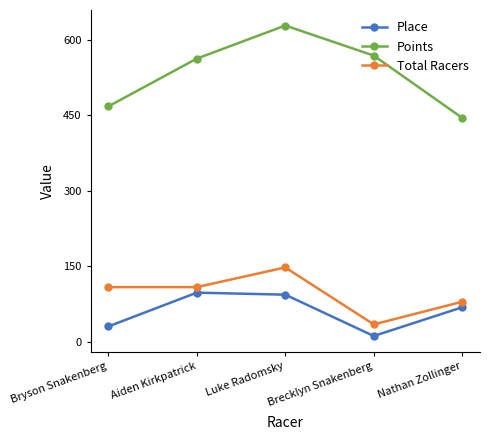

Reading right to left, list all the values displayed in this chart.

Place: 69.0	12.0	94.0	98.0	31.0
Points: 444.6	568.2	627.9	562.3	467.5
Total Racers: 80.0	35.0	148.0	109.0	109.0